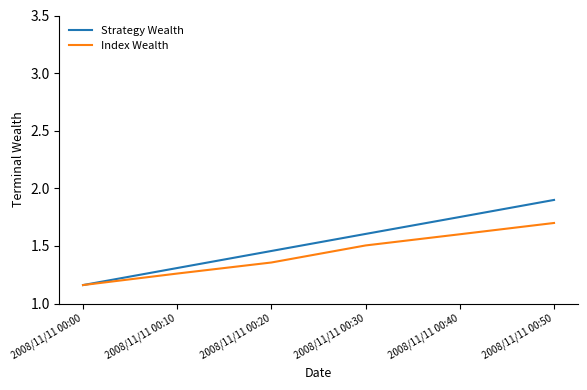

Which series has the widest spread of values?

Strategy Wealth